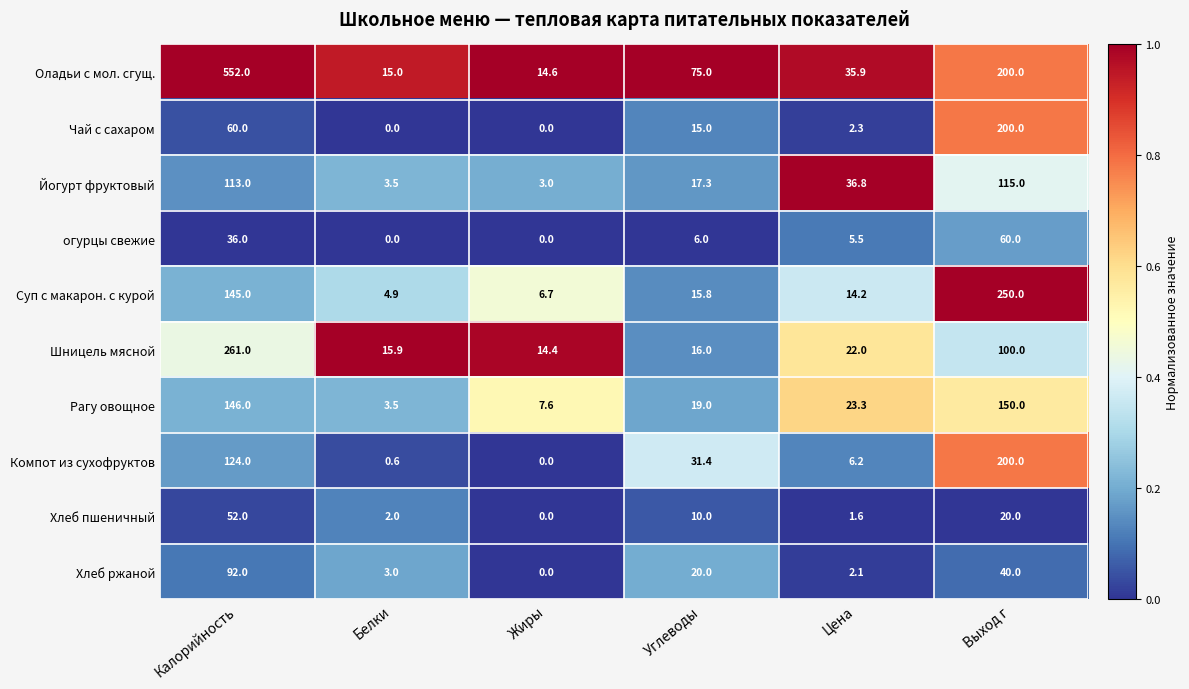

What is the total value across all series at Выход г?

1335.0